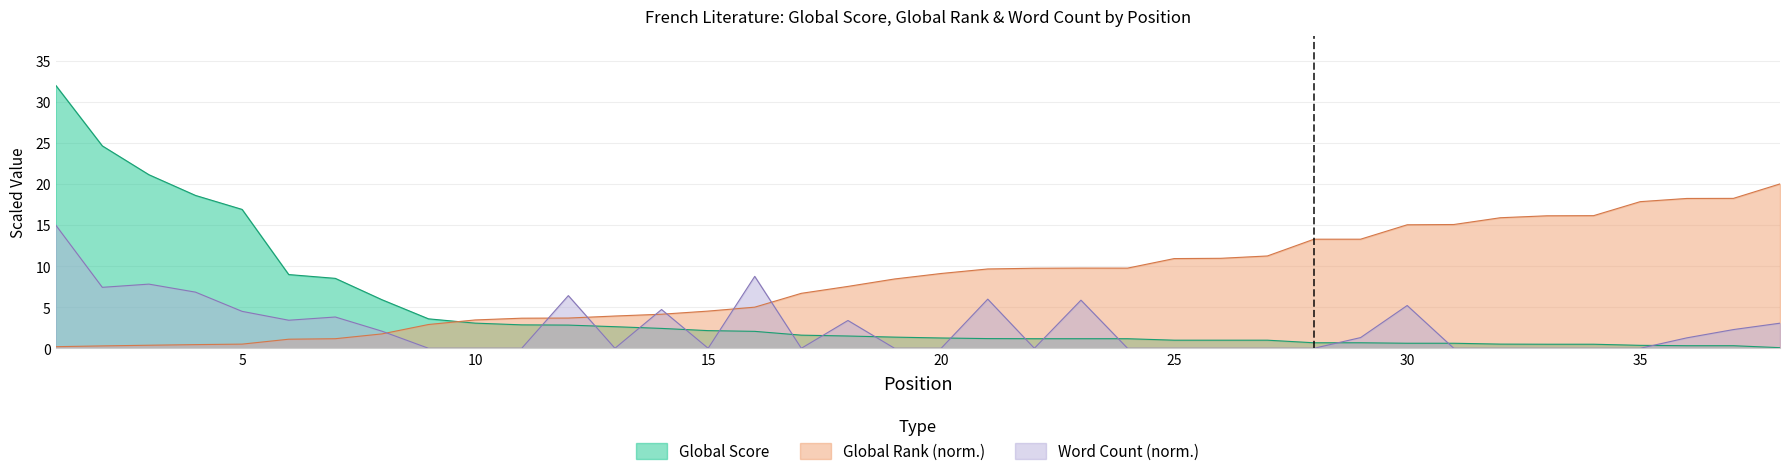

Count the number of data series in this chart.

3